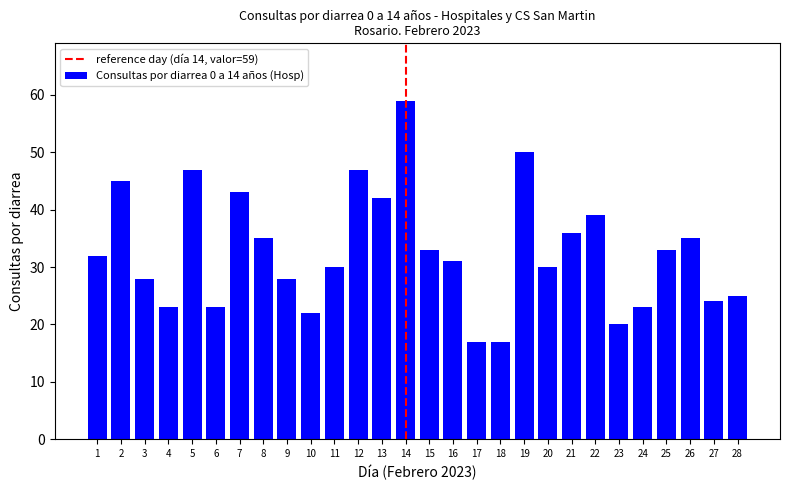

How many data points are less than 32?

14